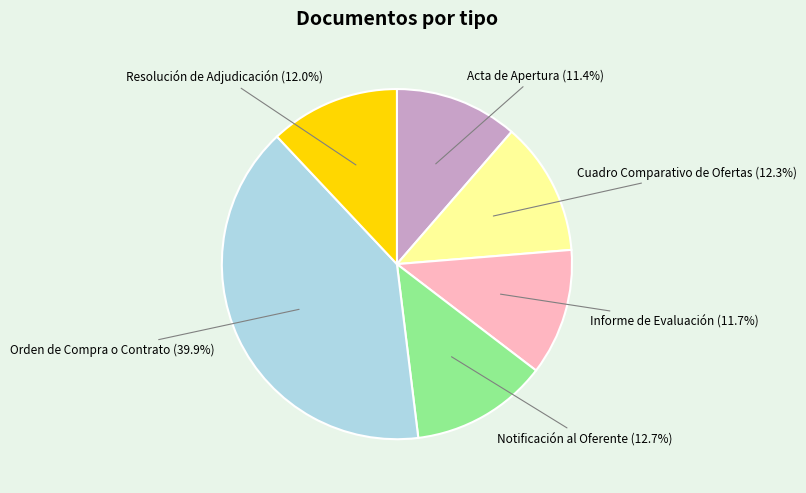

Is there any slice that represents more than half of the pie?

No